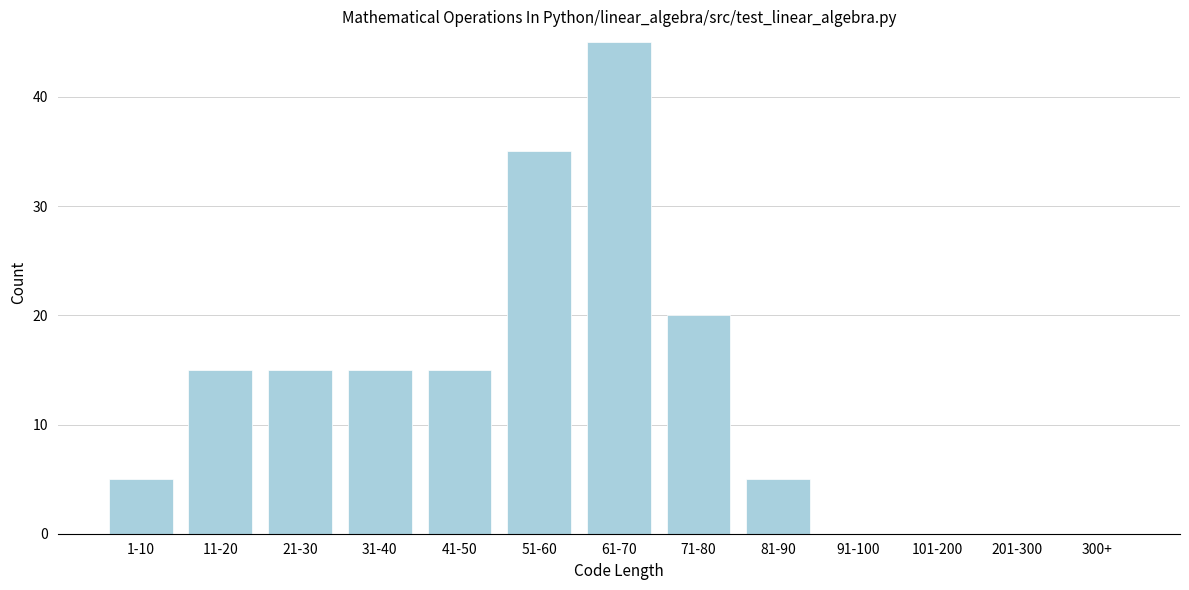

Reading left to right, list all the values displayed in this chart.

1-10=5	11-20=15	21-30=15	31-40=15	41-50=15	51-60=35	61-70=45	71-80=20	81-90=5	91-100=0	101-200=0	201-300=0	300+=0